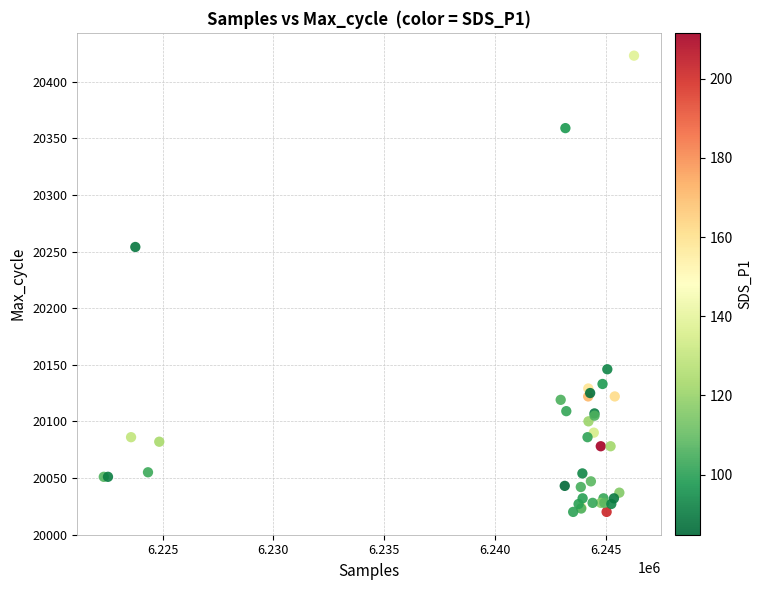

What Y value in the scatter plot is closest to 20221?

20254